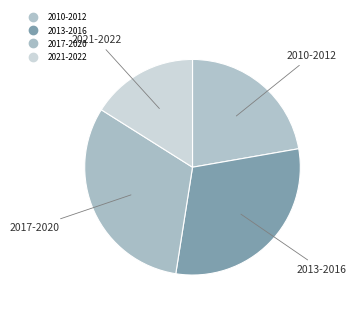

How many slices are in this pie chart?

4